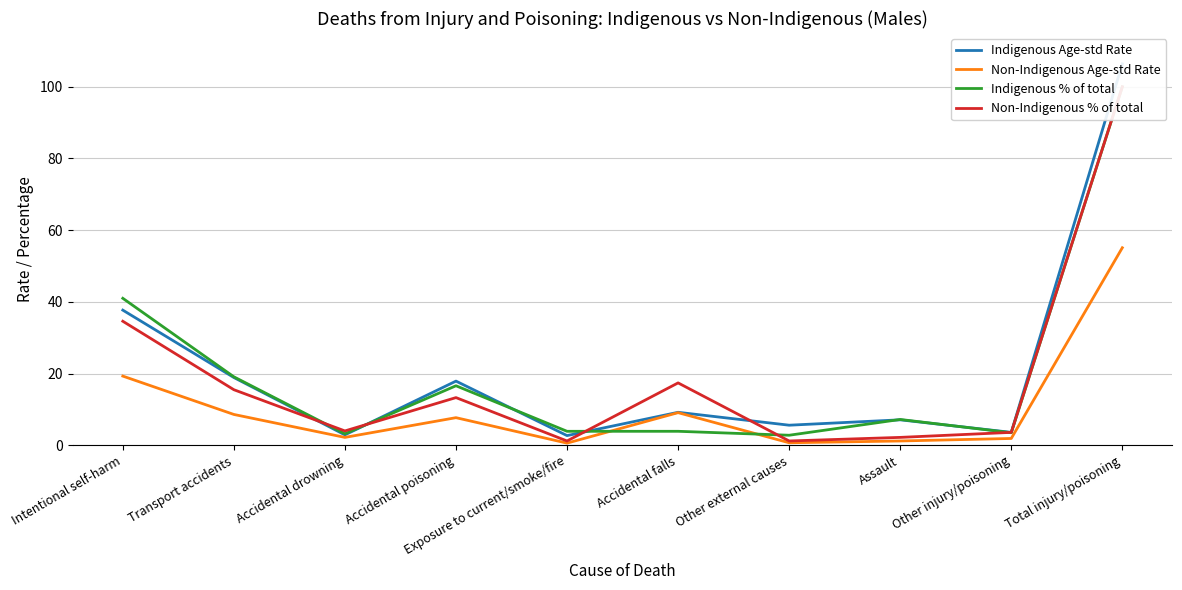

What is the label of the 4th point from the left?

Accidental poisoning